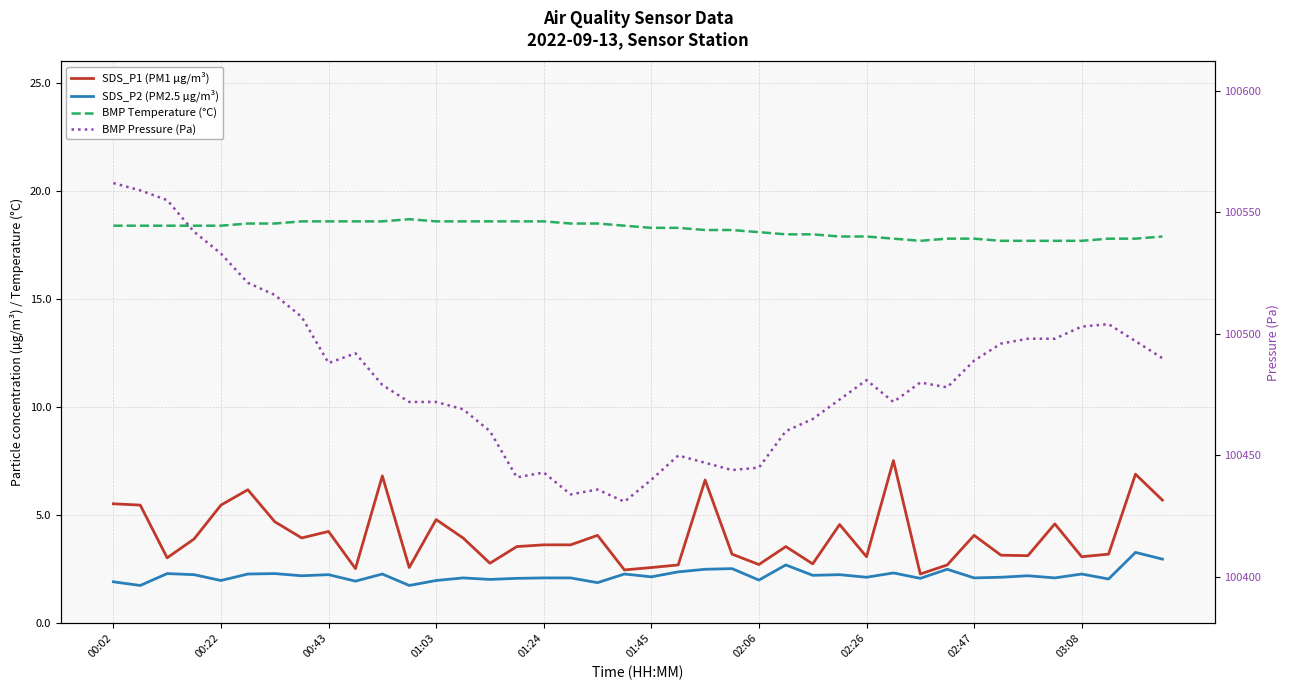

Reading left to right, what are all the values shown in this chart?

SDS_P1 (PM1 µg/m³): 5.5	5.5	3.0	3.9	5.5	6.2	4.7	4.0	4.2	2.5	6.8	2.6	4.8	4.0	2.8	3.5	3.6	3.6	4.1	2.5	2.6	2.7	6.6	3.2	2.7	3.5	2.8	4.6	3.1	7.5	2.3	2.7	4.1	3.1	3.1	4.6	3.1	3.2	6.9	5.7
SDS_P2 (PM2.5 µg/m³): 1.9	1.8	2.3	2.2	2.0	2.3	2.3	2.2	2.2	1.9	2.3	1.8	2.0	2.1	2.0	2.1	2.1	2.1	1.9	2.3	2.1	2.4	2.5	2.5	2.0	2.7	2.2	2.2	2.1	2.3	2.1	2.5	2.1	2.1	2.2	2.1	2.3	2.0	3.3	3.0
BMP Temperature (°C): 18.4	18.4	18.4	18.4	18.4	18.5	18.5	18.6	18.6	18.6	18.6	18.7	18.6	18.6	18.6	18.6	18.6	18.5	18.5	18.4	18.3	18.3	18.2	18.2	18.1	18.0	18.0	17.9	17.9	17.8	17.7	17.8	17.8	17.7	17.7	17.7	17.7	17.8	17.8	17.9
BMP Pressure (Pa): 100562.0	100559.0	100555.0	100542.0	100533.0	100521.0	100516.0	100507.0	100488.0	100492.0	100479.0	100472.0	100472.0	100469.0	100460.0	100441.0	100443.0	100434.0	100436.0	100431.0	100440.0	100450.0	100447.0	100444.0	100445.0	100460.0	100465.0	100473.0	100481.0	100472.0	100480.0	100478.0	100489.0	100496.0	100498.0	100498.0	100503.0	100504.0	100497.0	100490.0